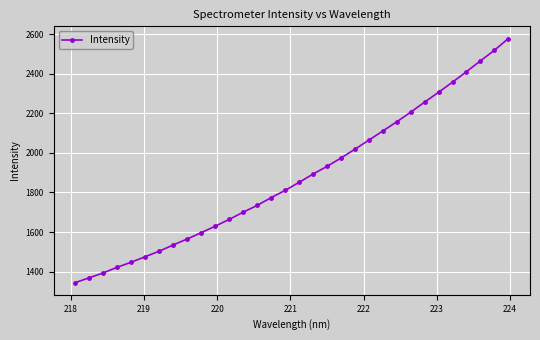

How many lines are shown in the chart?

1